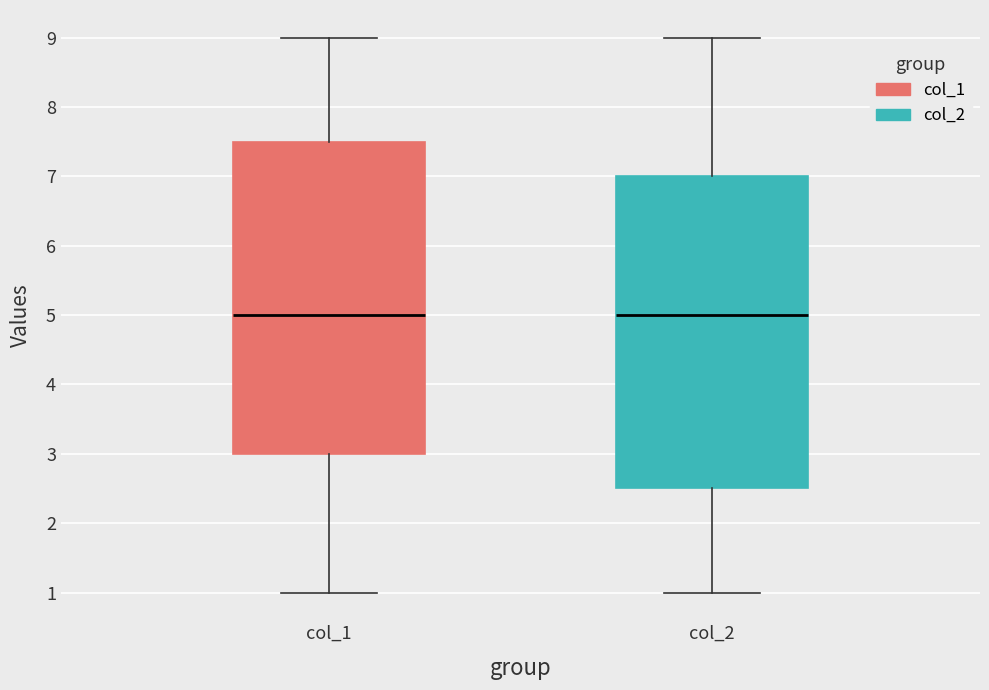

Reading left to right, read every box against the y-axis: the position of its median line, the range the box covers, and the ends of its whiskers. The values are not printed on the chart, so give them approximately, as read against the axis.

col_1: median 5.0, box 3.0 to 7.5, whiskers 1.0 to 9.0
col_2: median 5.0, box 2.5 to 7.0, whiskers 1.0 to 9.0